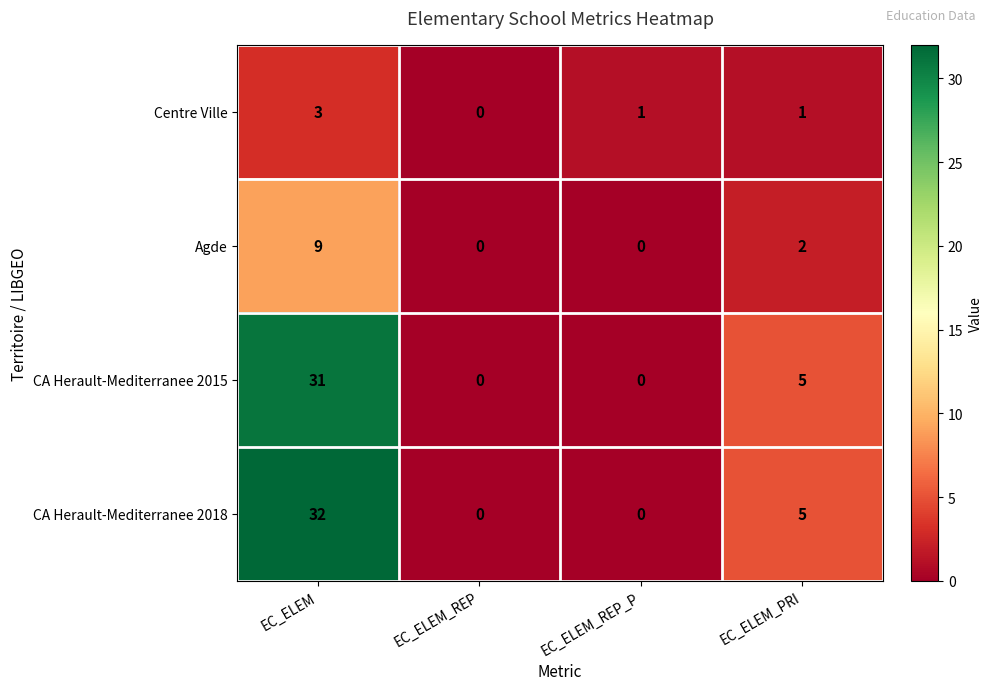

At which label does CA Herault-Mediterranee 2015 first exceed 5?

EC_ELEM